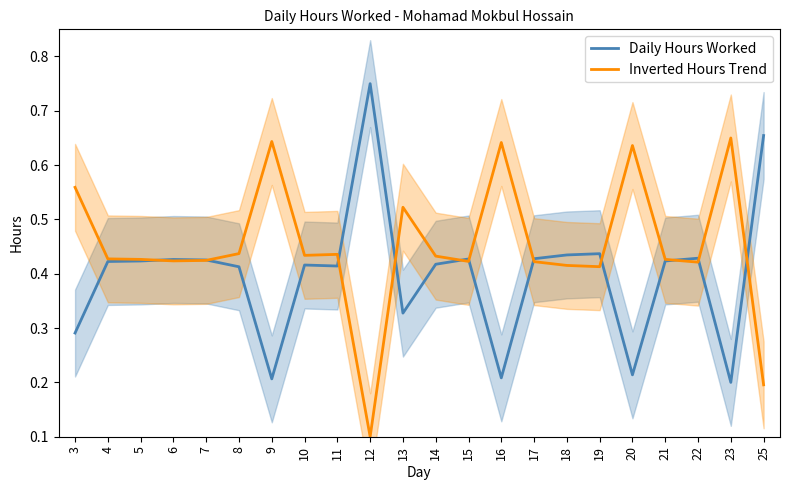

Which category has the highest value in the Inverted Hours Trend series?

23